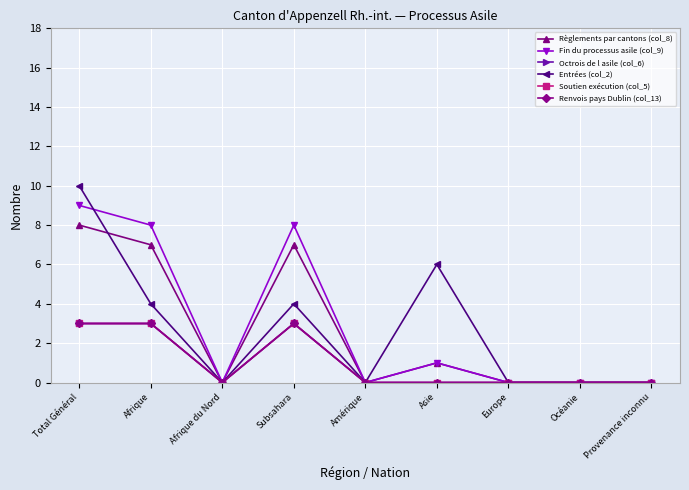

True or false: Soutien exécution (col_5) and Entrées (col_2) cross at least once.

False